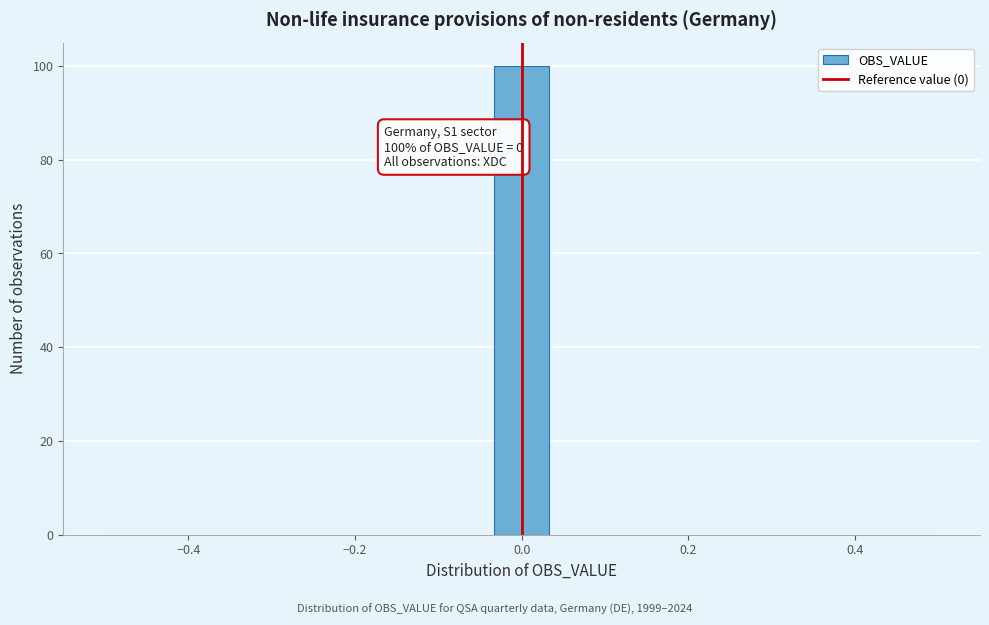

Around what value on the x-axis is the tallest bar? Give the approximate position of its centre, as read against the axis.

0.00